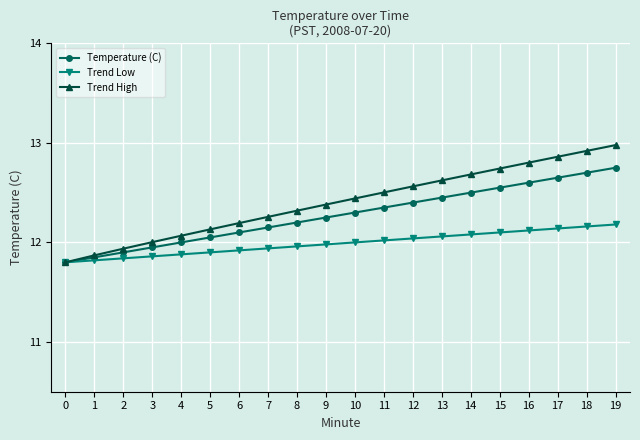

List the series in order of their peak value, highest first.

Trend High, Temperature (C), Trend Low